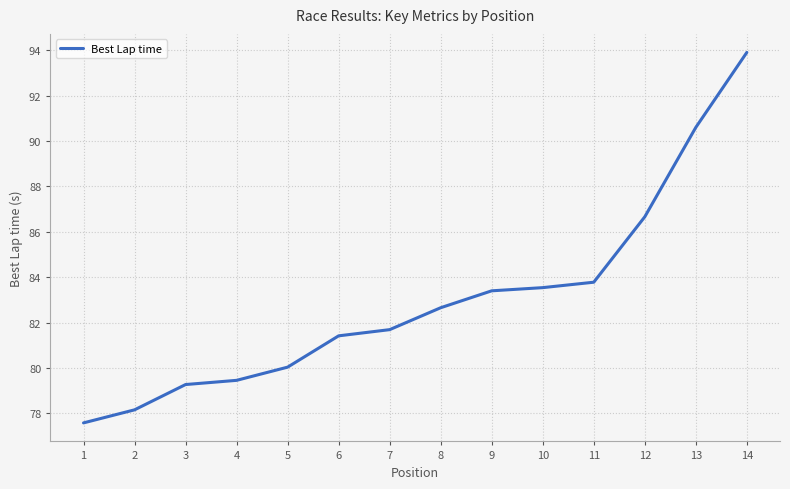

What is the smallest value displayed?

77.6